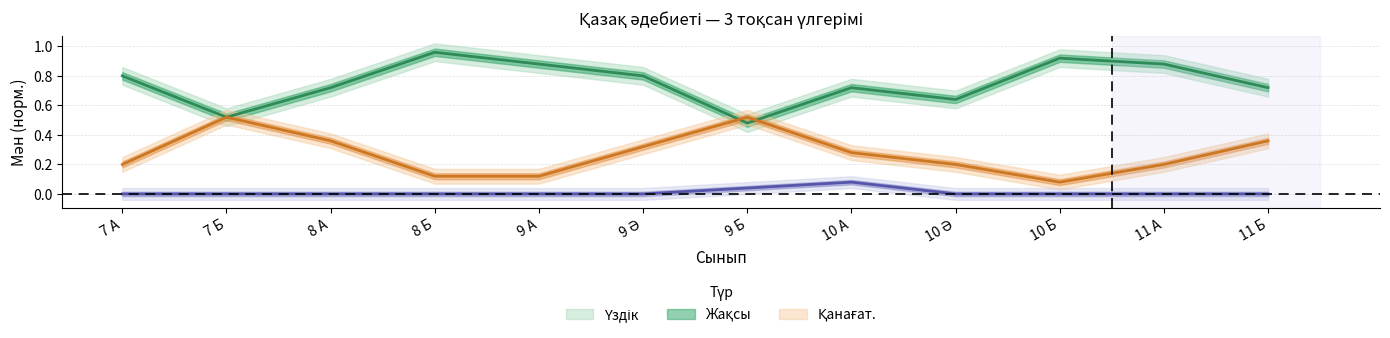

Where is the first local maximum for Үздік?

8 Б